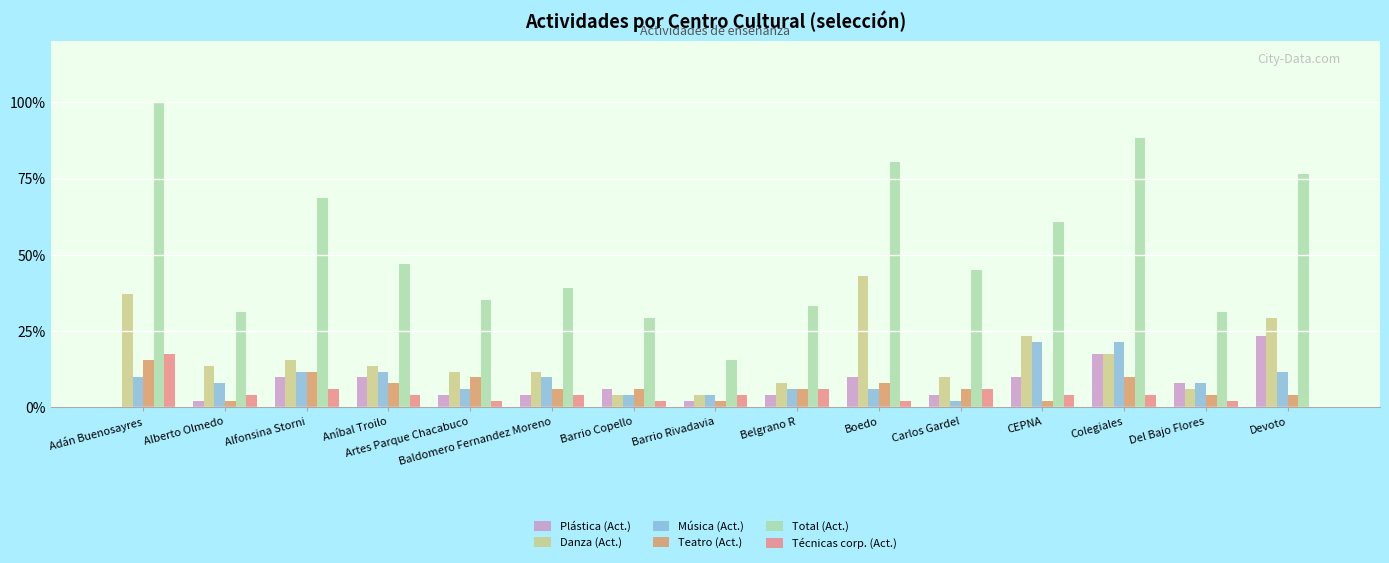

What is the maximum value shown in the chart?

100.0